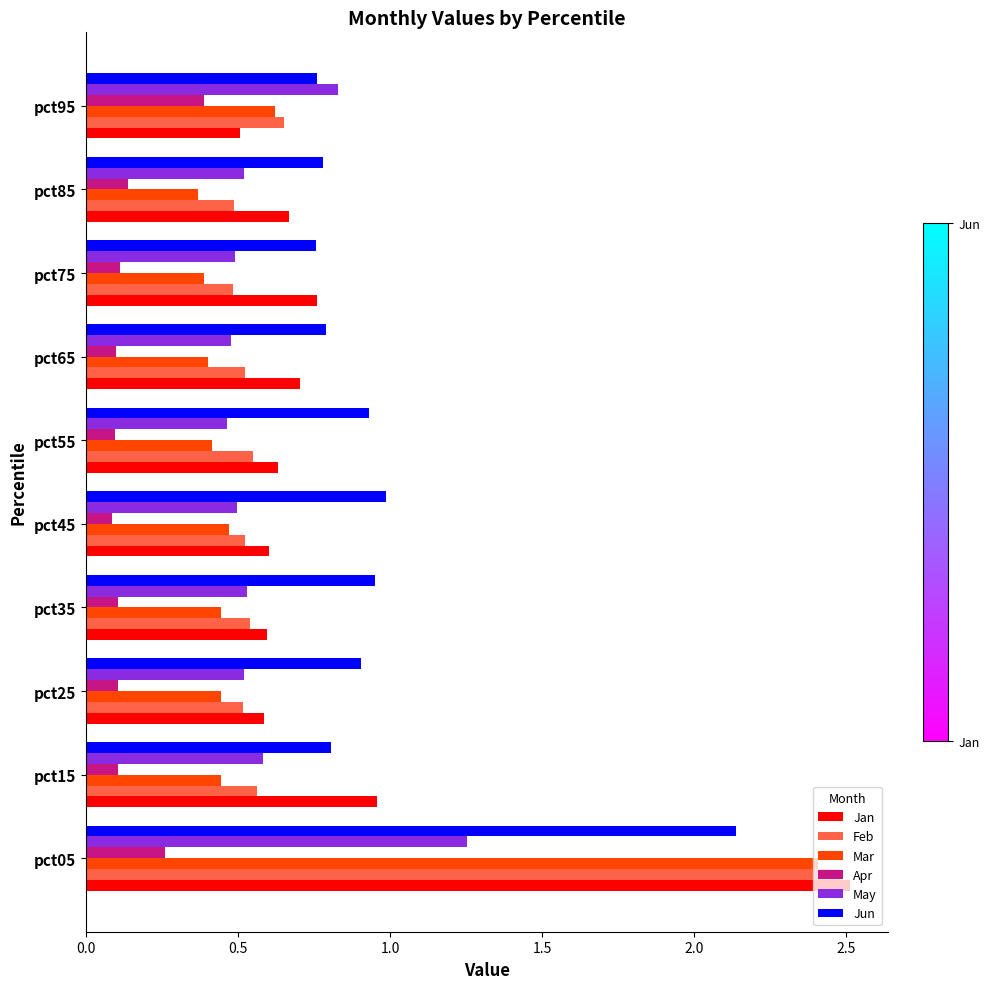

Which series has the largest range (max minus min)?

Mar